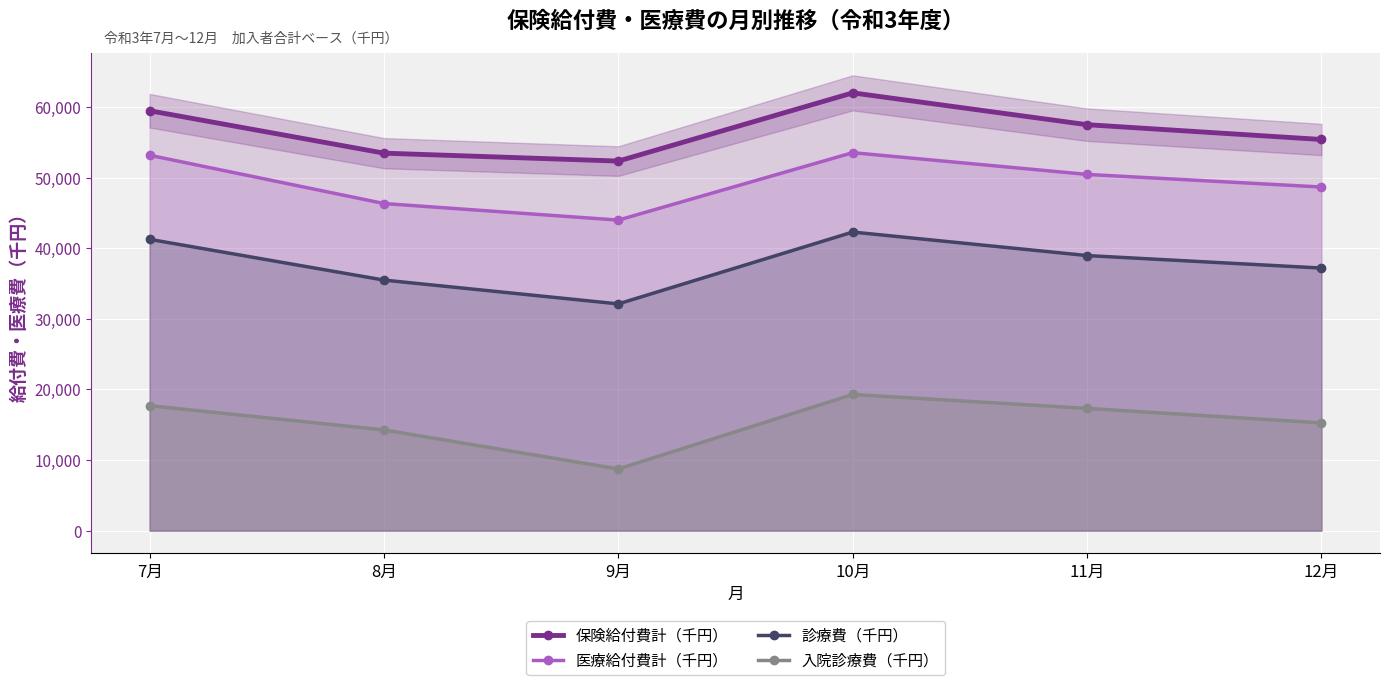

What is the spread (max minus min) of values at 11月?

40180.2